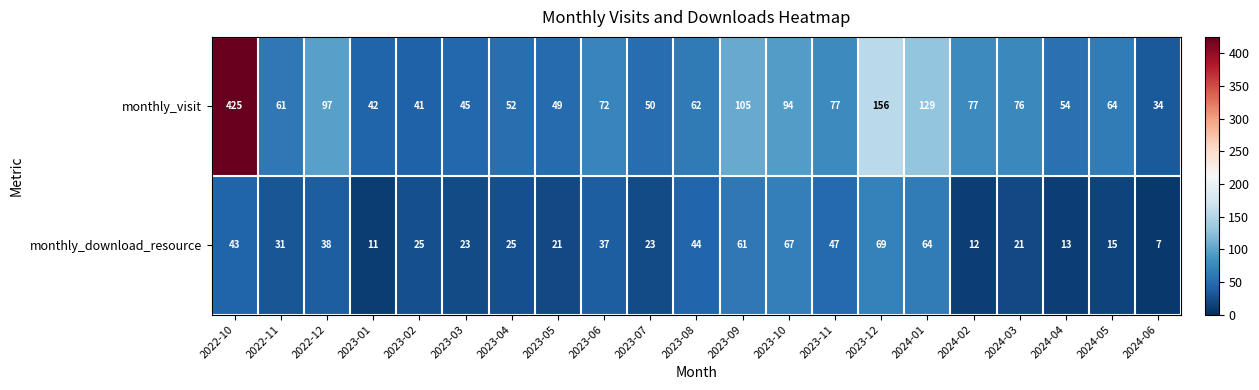

Which series has the widest spread of values?

monthly_visit